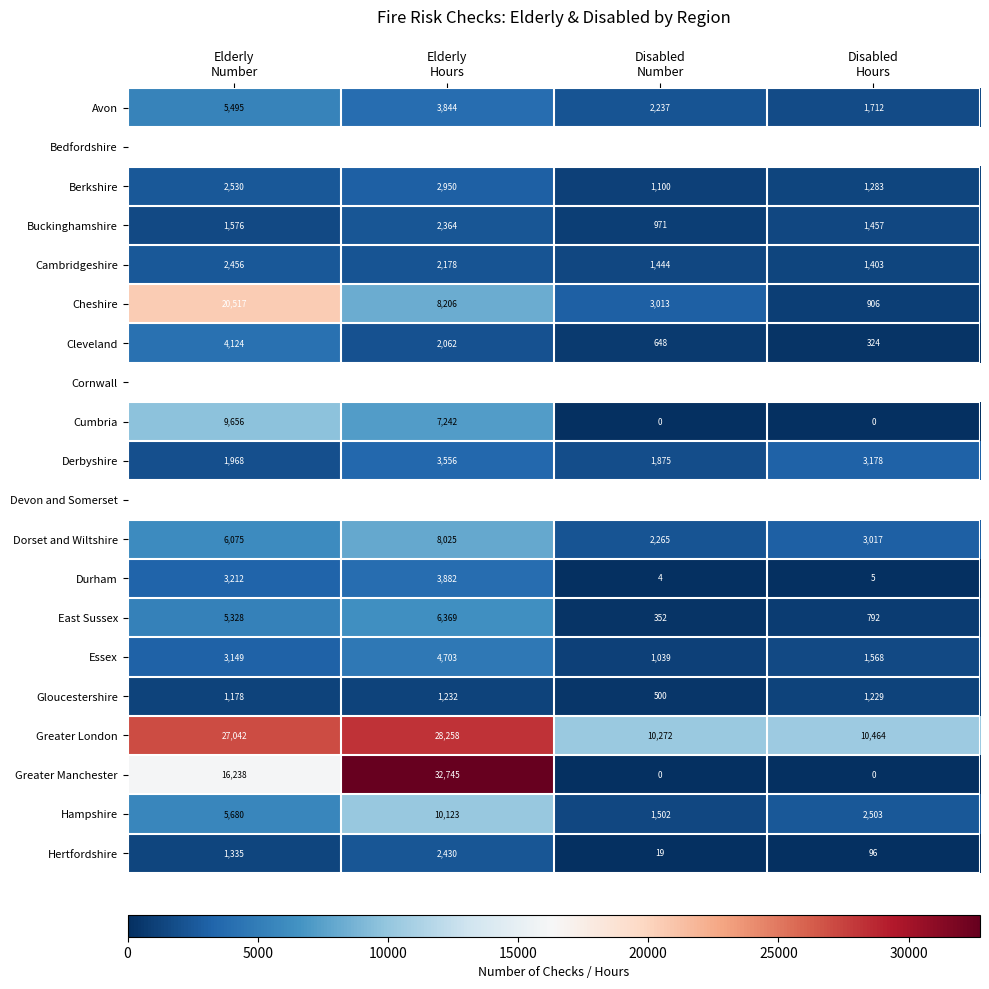

What is the difference between the highest and lowest values at Elderly
Hours?

31513.0